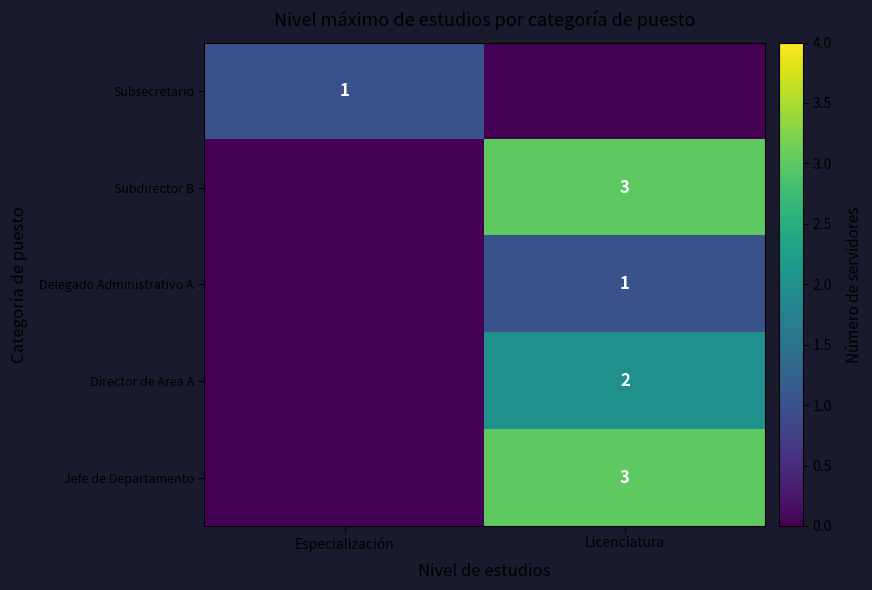

True or false: Subdirector B has a value of 3 at Licenciatura.

True